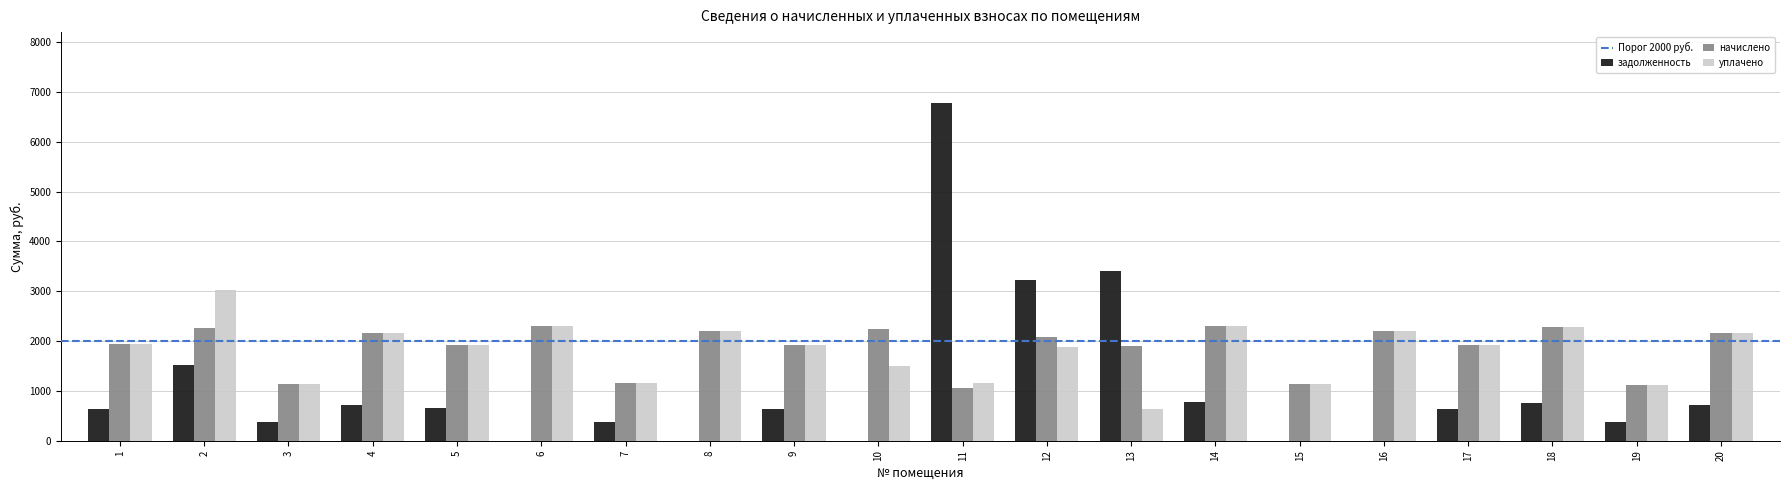

What is the spread (max minus min) of values at 8?

2204.8